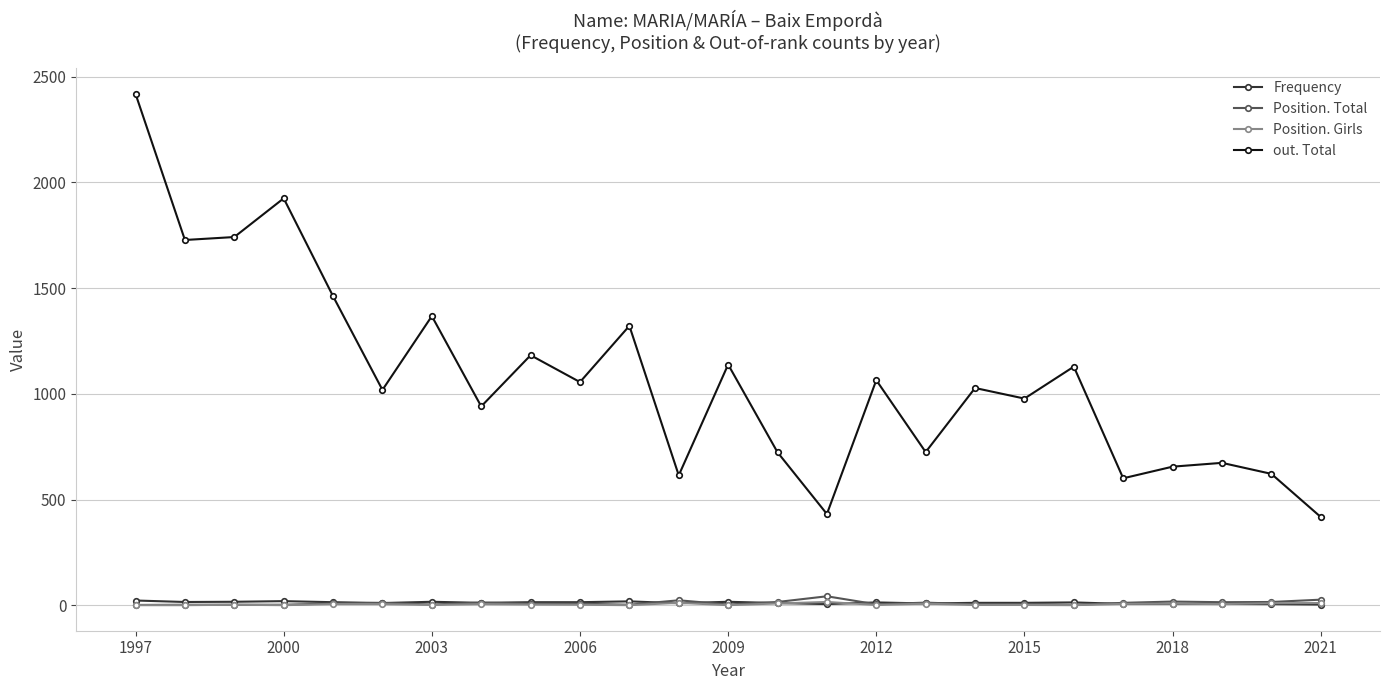

True or false: Frequency has more than 0 points higher than both neighbors.

True